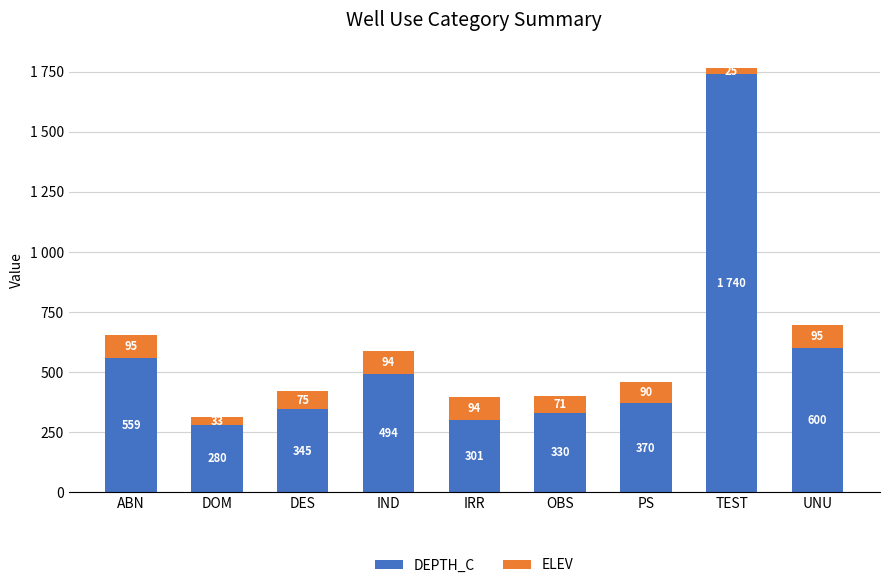

Is it true that ELEV equals 33 at DOM?

True